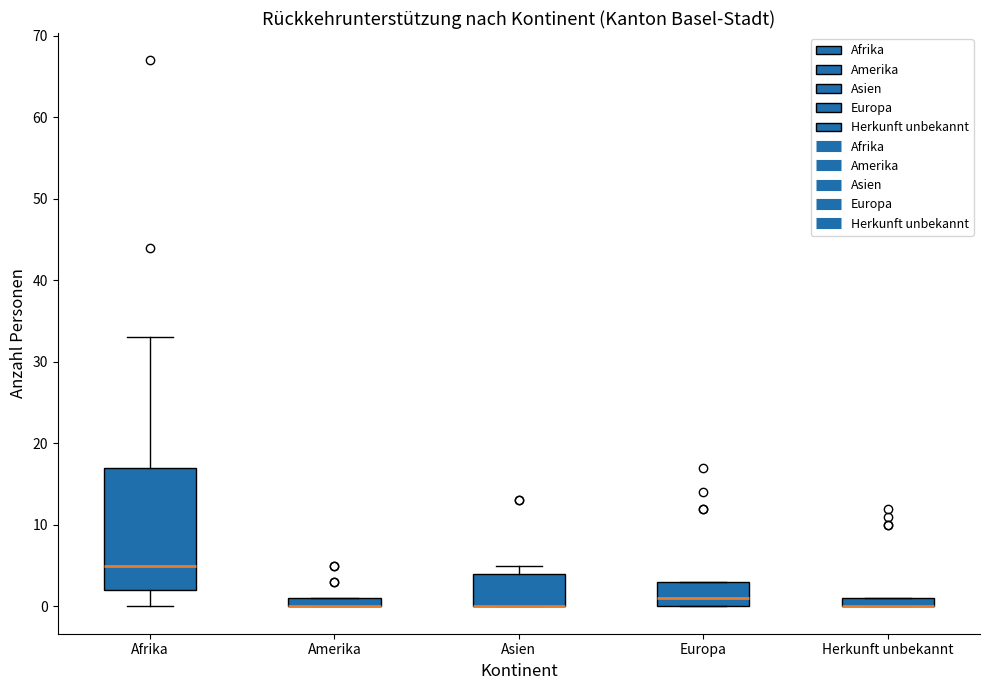

Comparing the boxes themselves (not the whiskers), which one is the tallest?

Afrika